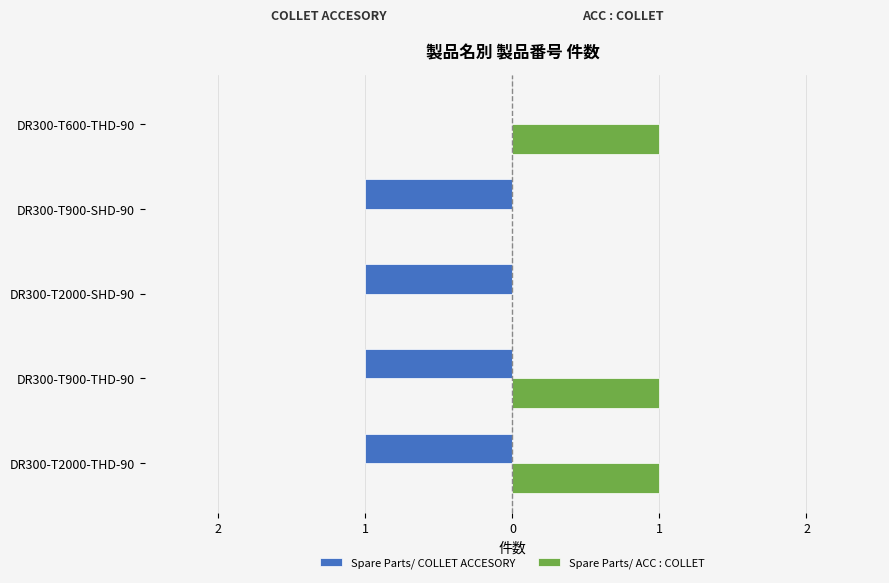

What are all the series names shown in the legend?

Spare Parts/ COLLET ACCESORY, Spare Parts/ ACC : COLLET